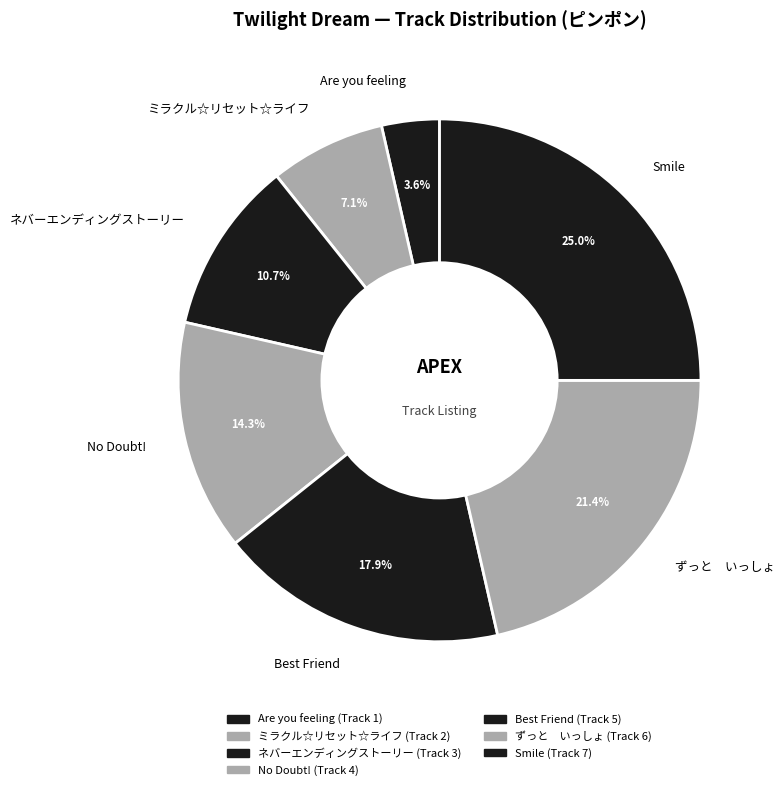

Does Best Friend represent more than half of the total?

No